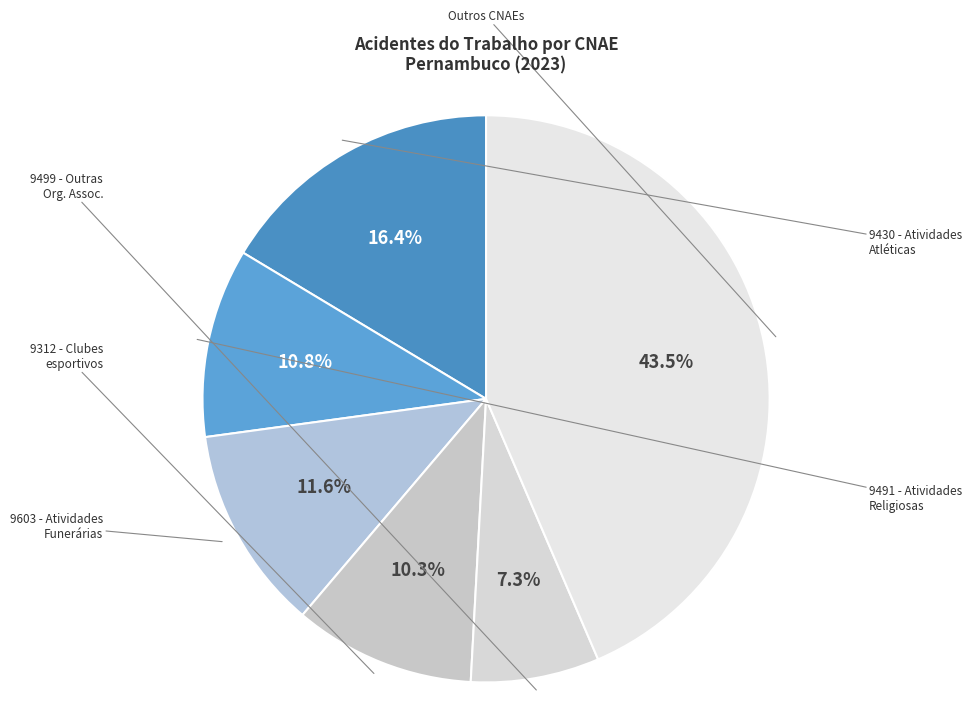

How many segments does this pie chart have?

6